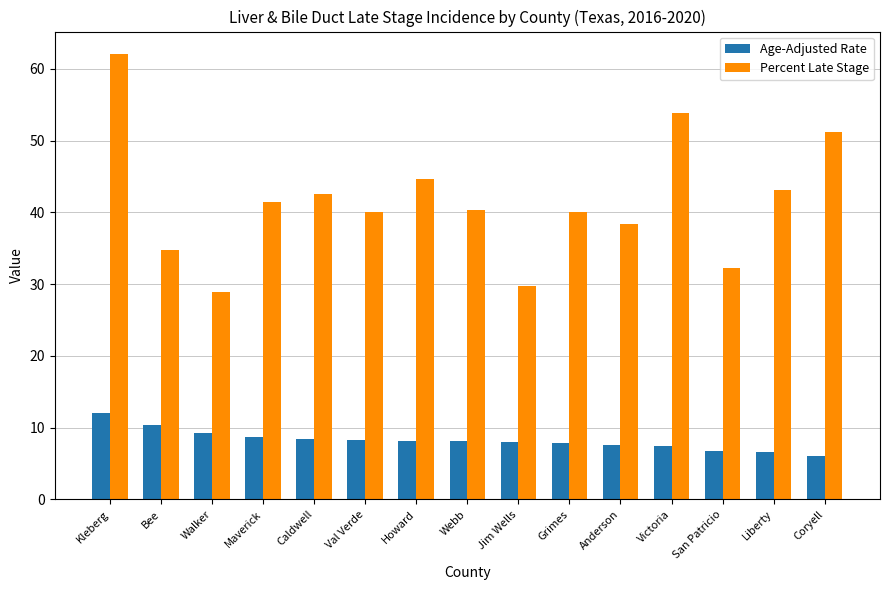

What is the sum of the Age-Adjusted Rate values at Walker and Kleberg?

21.4